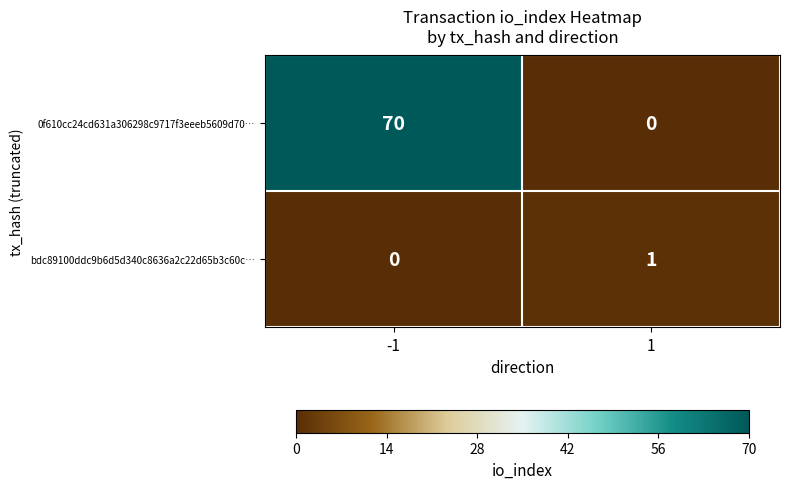

What is the sum of all 0f610cc24cd631a306298c9717f3eeeb5609d70… values?

70